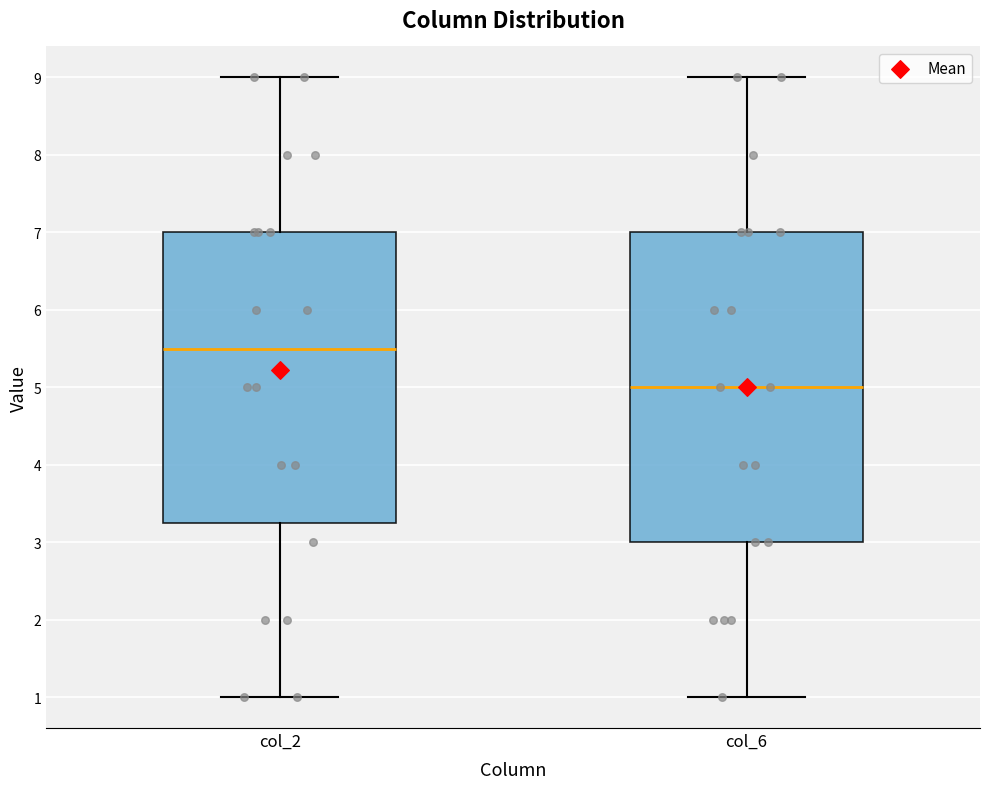

Which box's median line is the lowest?

col_6